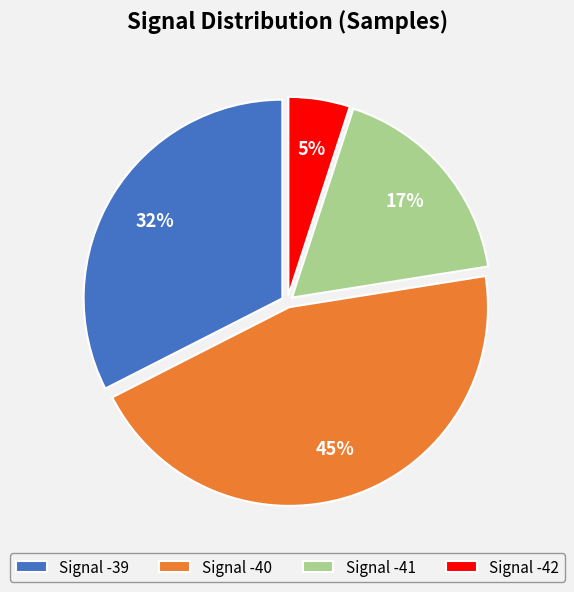

Between Signal -42 and Signal -41, which is larger?

Signal -41